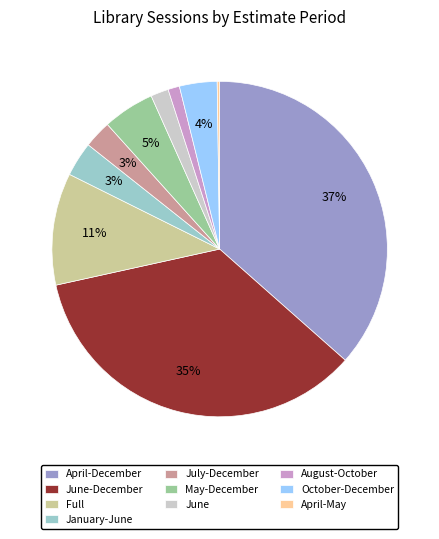

The June slice represents 2% of the pie. True or false?

True